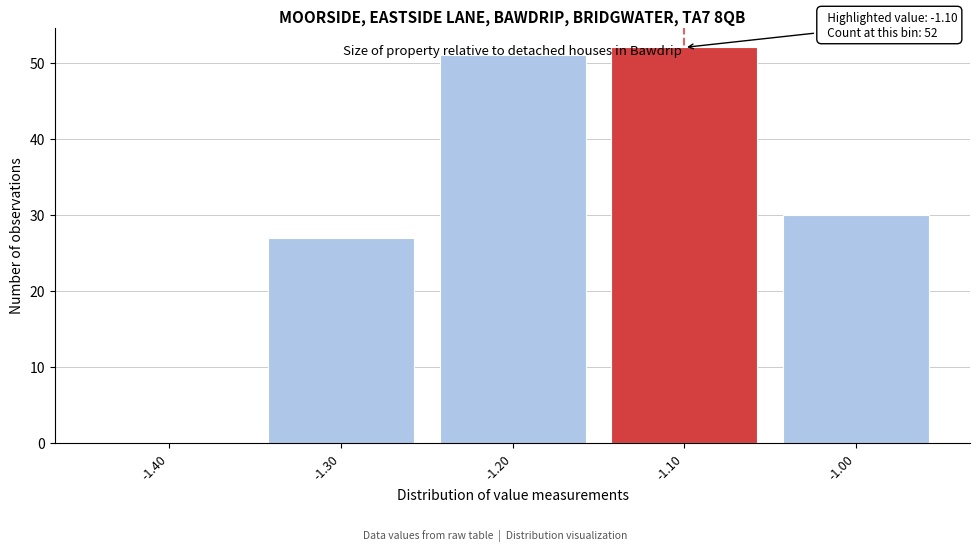

Which range on the x-axis has the tallest bar?

-1.15 to -1.05